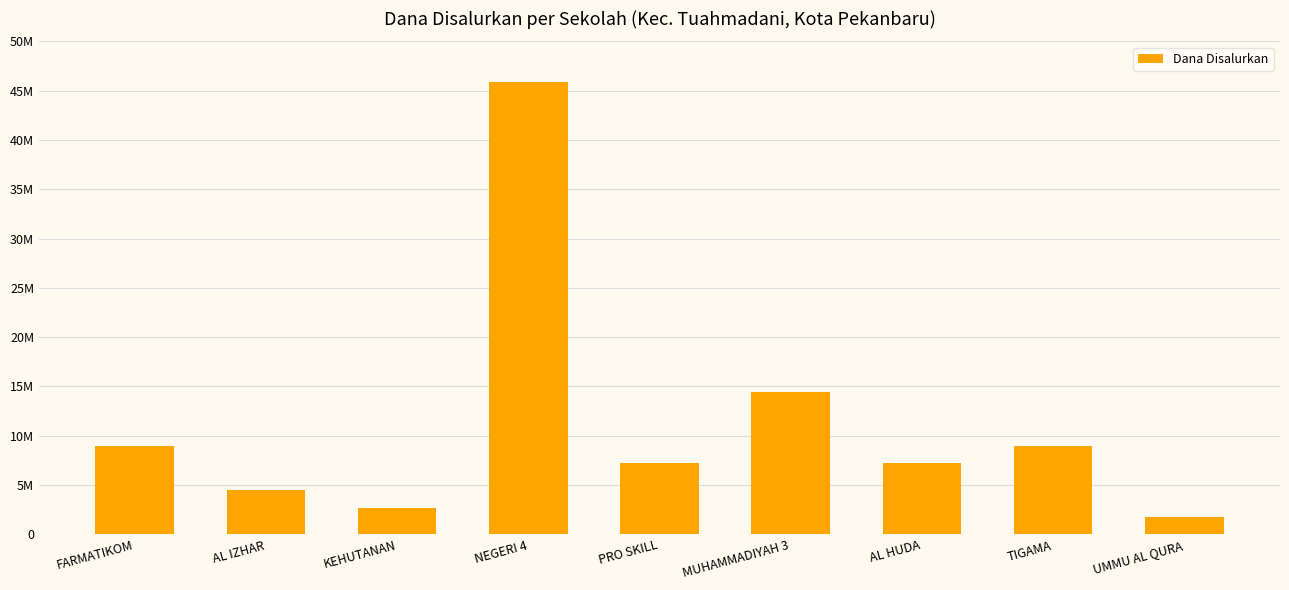

Are the bars horizontal?

No